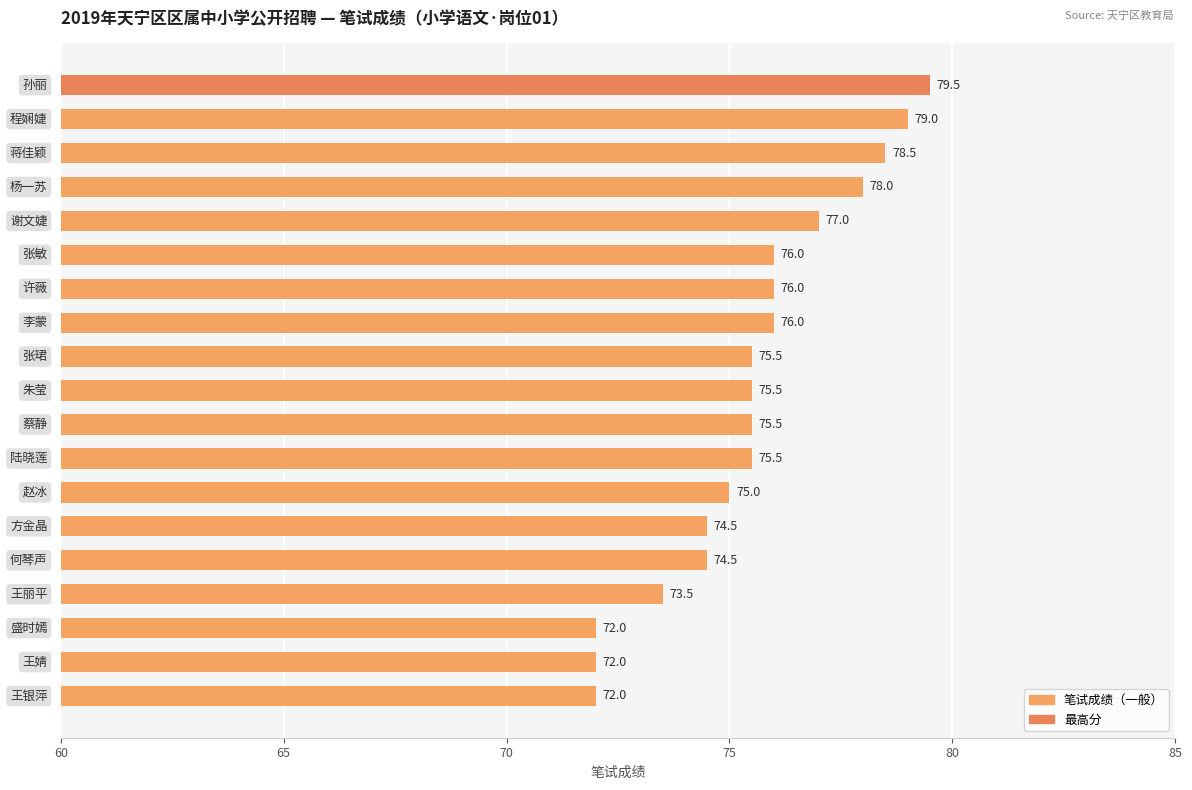

What is the smallest value displayed?

72.0